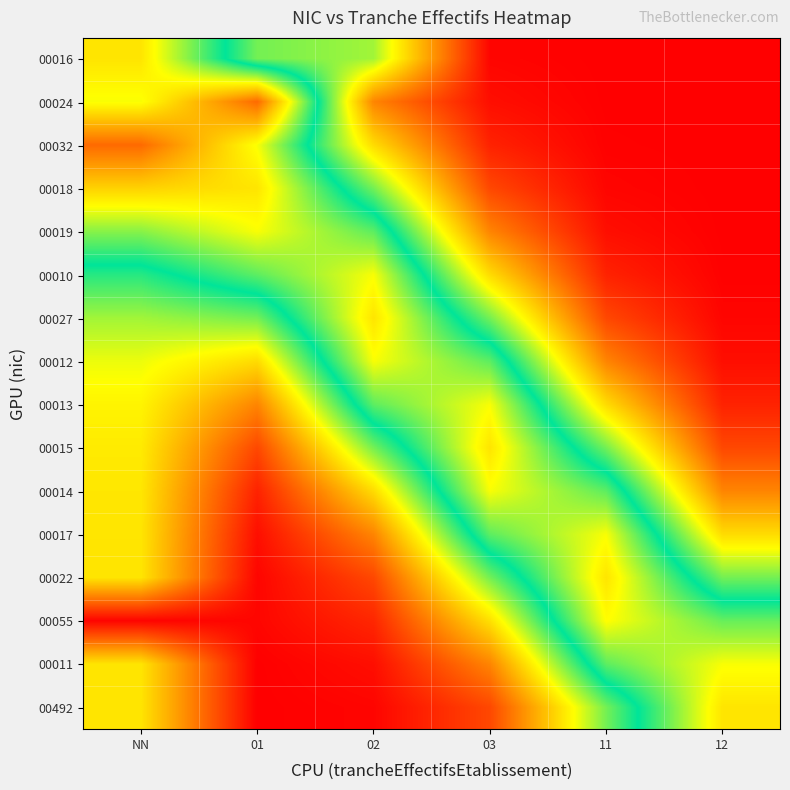

Which has a higher value, 11 or 02?

02